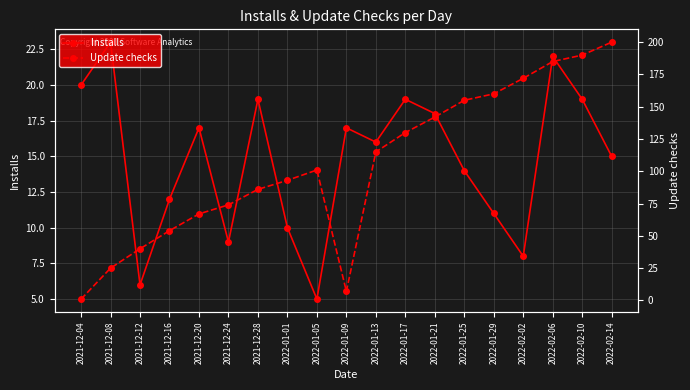

Which has a higher value, 2022-01-25 or 2022-01-01?

2022-01-25